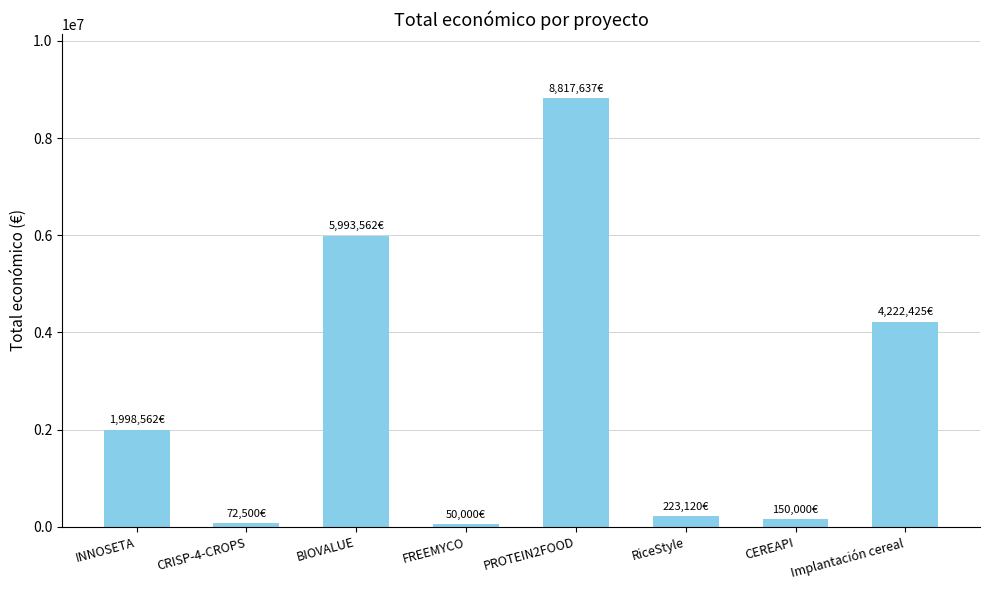

What is the change in value from FREEMYCO to CEREAPI?

+100000